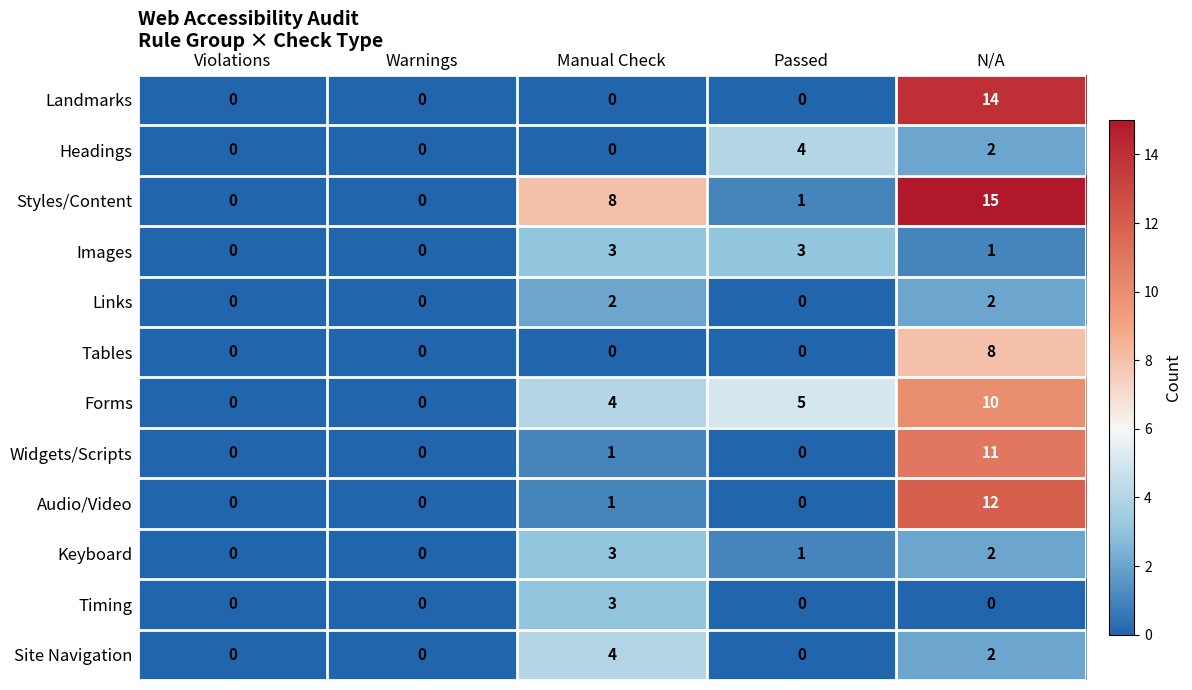

Count the Forms values in the range 0 to 5.

4